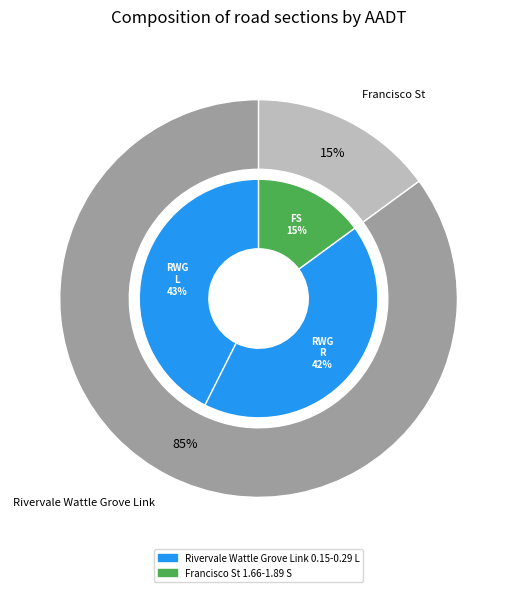

Approximately how many times larger is the value at Rivervale Wattle Grove Link 0.15-0.29 L compared to Rivervale Wattle Grove Link 0.29-0.50 L?

1.0